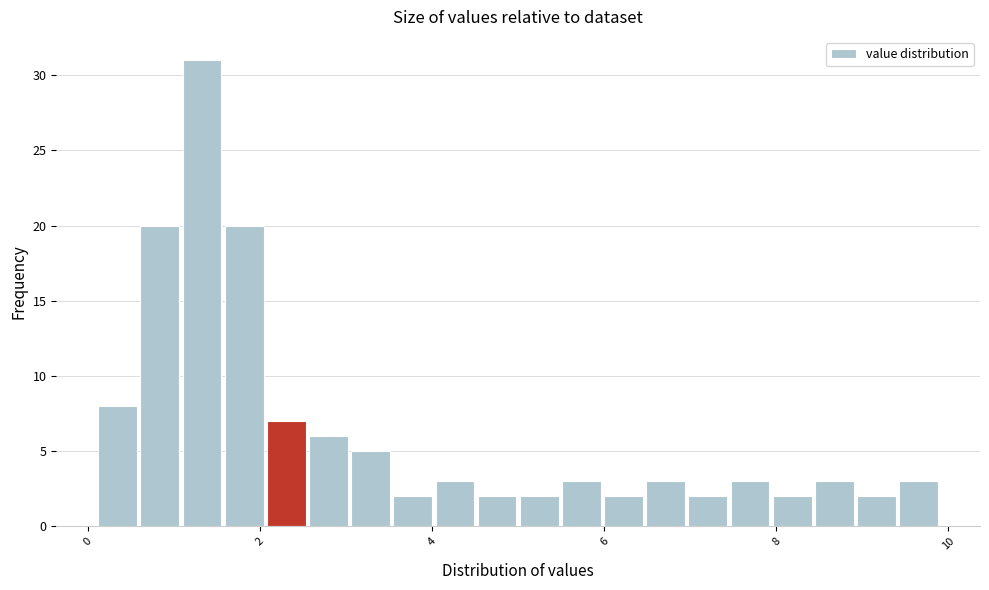

Around what value on the x-axis is the tallest bar? Give the approximate position of its centre, as read against the axis.

1.4